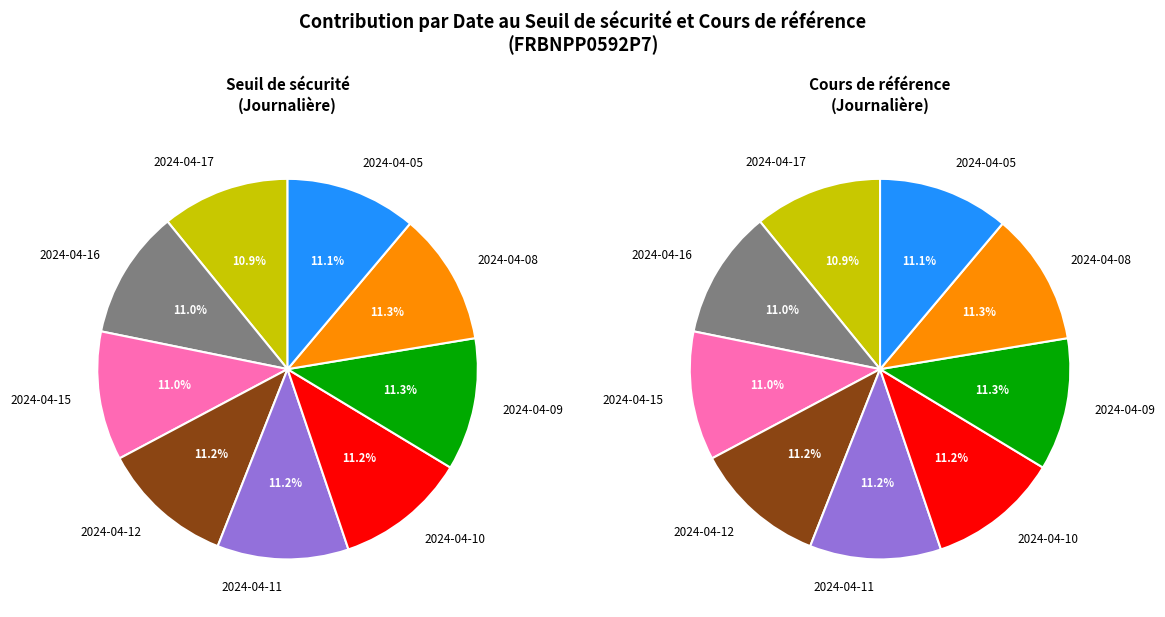

To the nearest percent, what is the average slice percentage?

11%